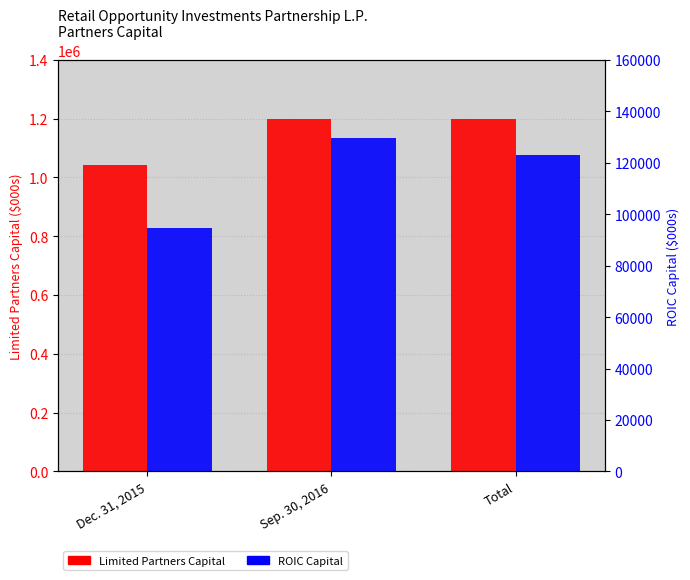

What is the difference between the second highest and minimum values in the Limited Partners Capital series?

156266